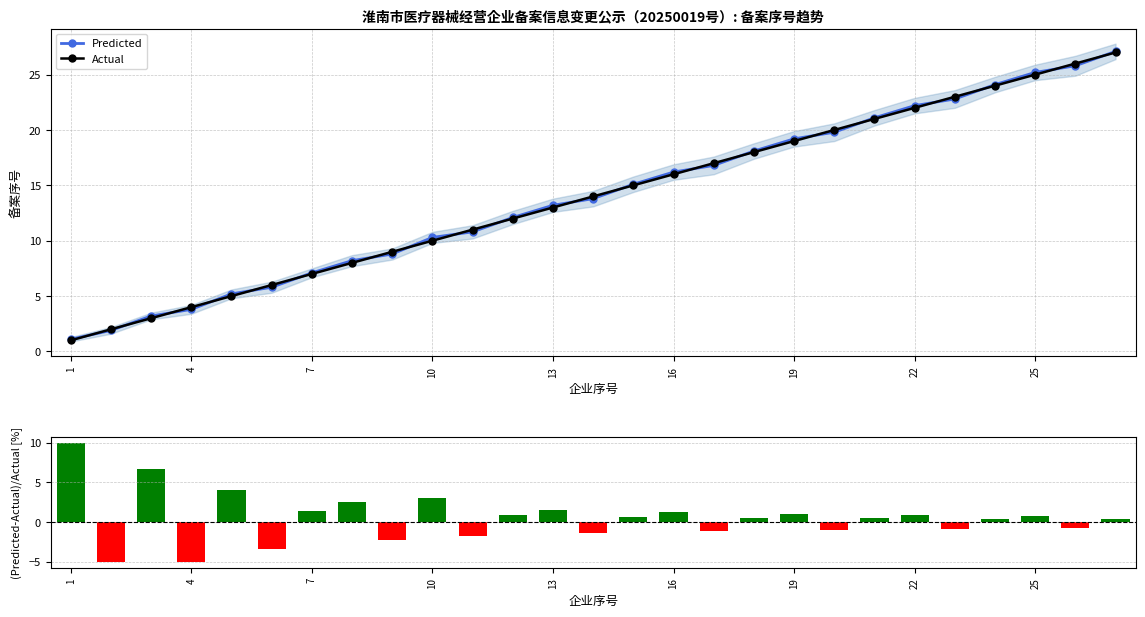

Is it true that Actual equals 40.9 at 25?

False